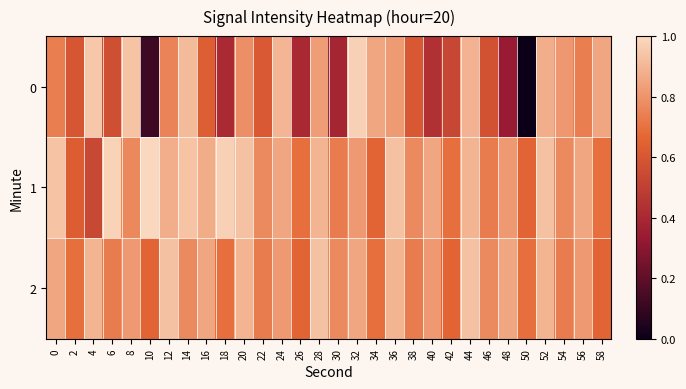

Reading left to right, list all the values displayed in this chart.

0: 0=0.7	2=0.6	4=0.9	6=0.6	8=0.9	10=0.1	12=0.8	14=0.9	16=0.6	18=0.4	20=0.8	22=0.6	24=0.9	26=0.4	28=0.8	30=0.4	32=1.0	34=0.9	36=0.8	38=0.6	40=0.4	42=0.5	44=0.9	46=0.6	48=0.3	50=0.0	52=0.9	54=0.8	56=0.7	58=0.9
1: 0=0.9	2=0.6	4=0.5	6=1.0	8=0.8	10=1.0	12=0.9	14=0.9	16=0.9	18=1.0	20=0.9	22=0.8	24=0.9	26=0.7	28=0.9	30=0.7	32=0.8	34=0.7	36=0.9	38=0.8	40=0.9	42=0.7	44=0.9	46=0.7	48=0.8	50=0.7	52=0.9	54=0.8	56=0.9	58=0.7
2: 0=0.9	2=0.7	4=0.9	6=0.7	8=0.8	10=0.7	12=0.9	14=0.8	16=0.9	18=0.7	20=0.9	22=0.7	24=0.8	26=0.7	28=0.9	30=0.8	32=0.9	34=0.7	36=0.9	38=0.7	40=0.8	42=0.7	44=0.9	46=0.8	48=0.9	50=0.7	52=0.9	54=0.7	56=0.8	58=0.7